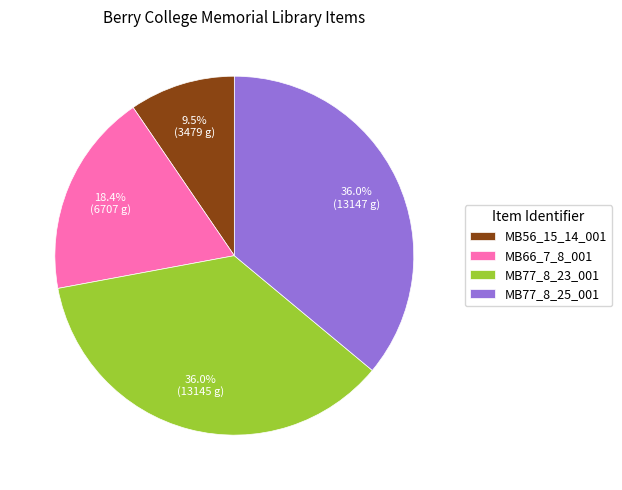

Is MB56_15_14_001 the majority of the pie?

No